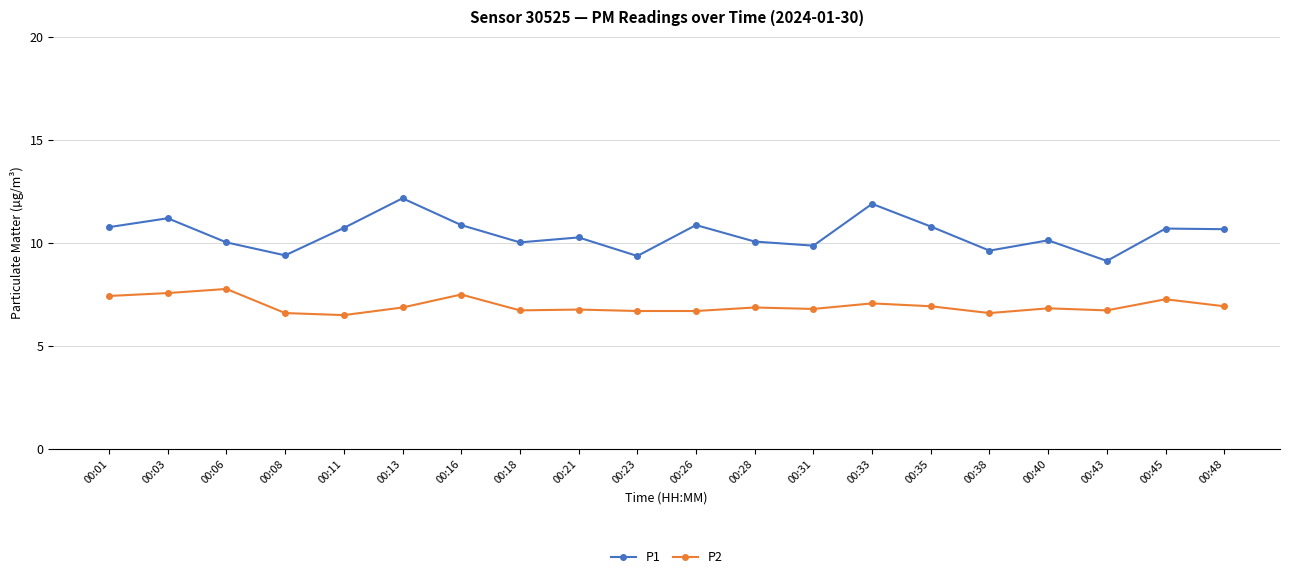

True or false: P1 and P2 cross at least once.

False